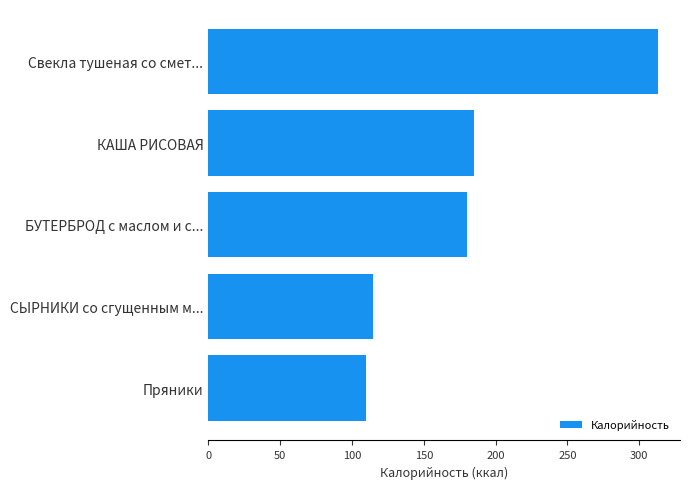

Reading top to bottom, transcribe all the data shown in this chart.

Свекла тушеная со смет...=312.7	КАША РИСОВАЯ=184.9	БУТЕРБРОД с маслом и с...=180.0	СЫРНИКИ со сгущенным м...=114.6	Пряники=109.8